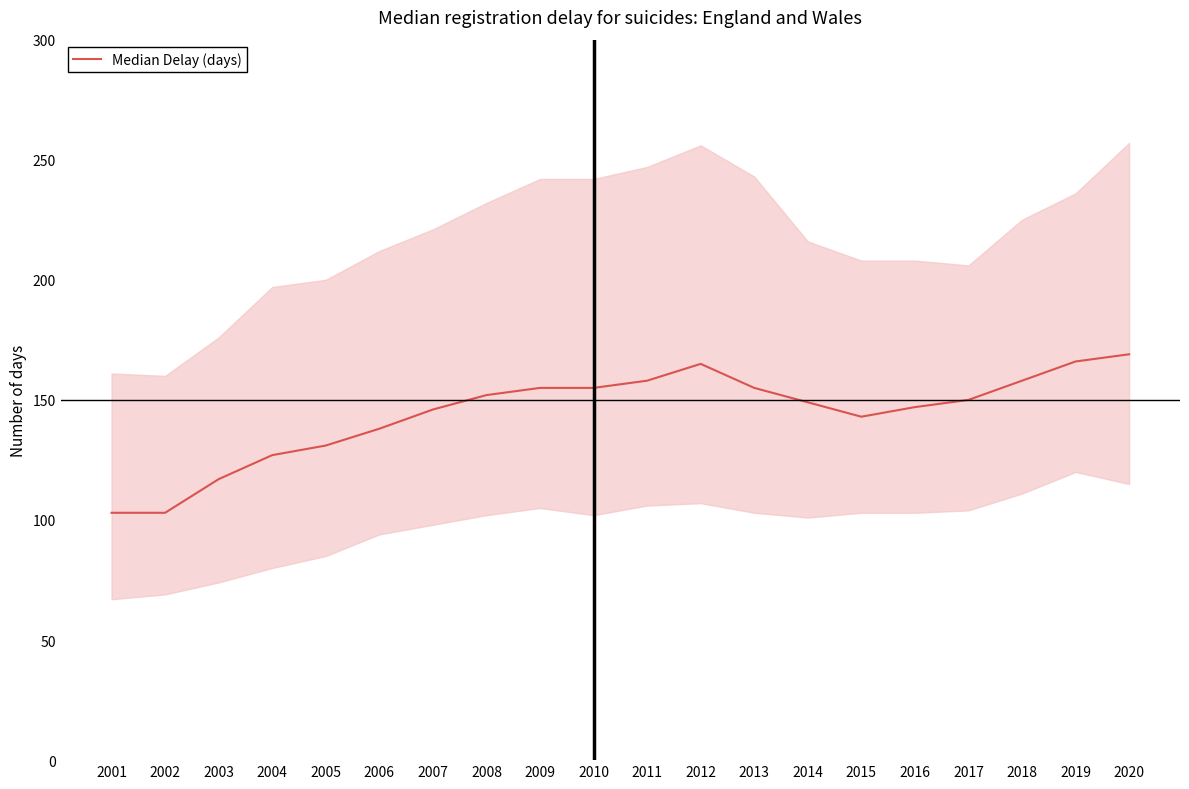

Between 2015 and 2002, which is larger?

2015